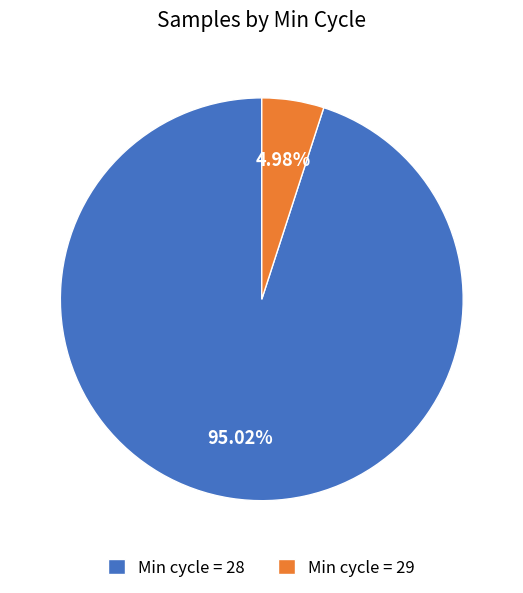

Which slice is the largest?

Min cycle = 28